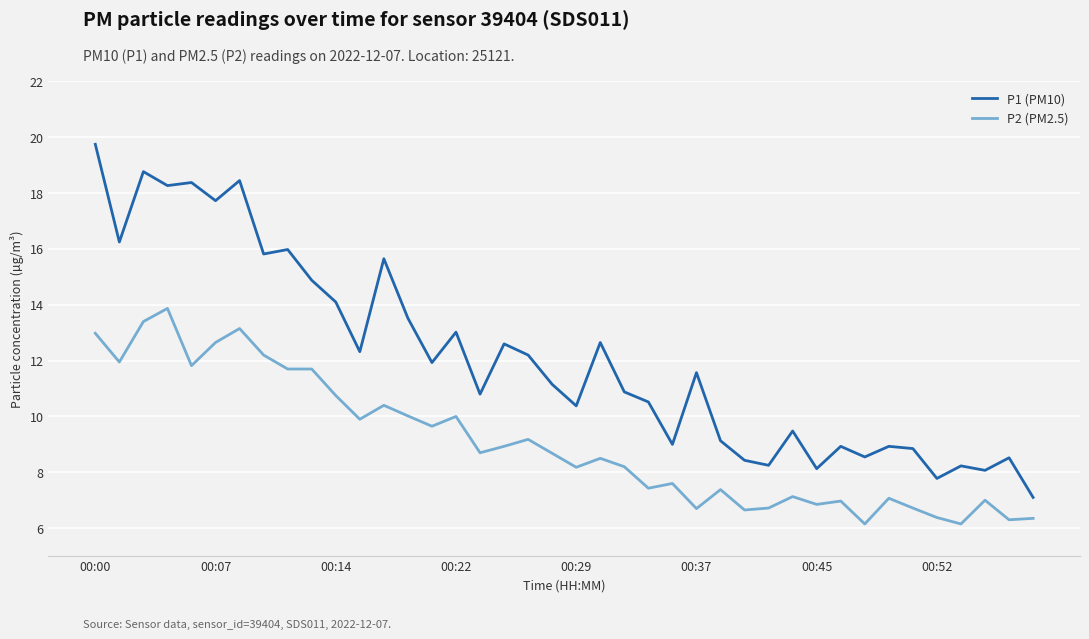

Which series has the widest spread of values?

P1 (PM10)